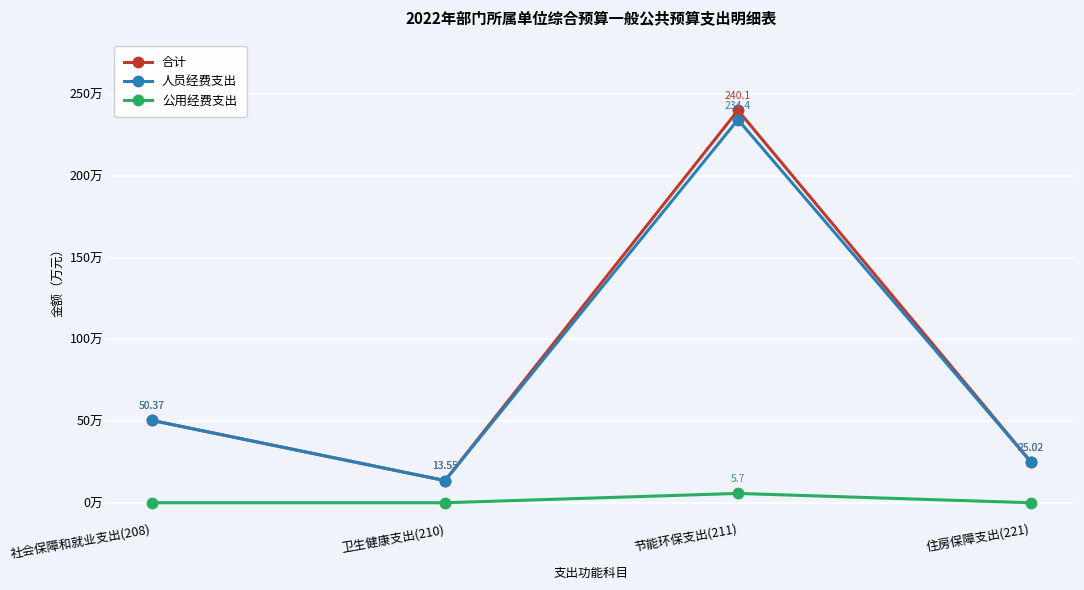

Where is the first local minimum for 人员经费支出?

卫生健康支出(210)